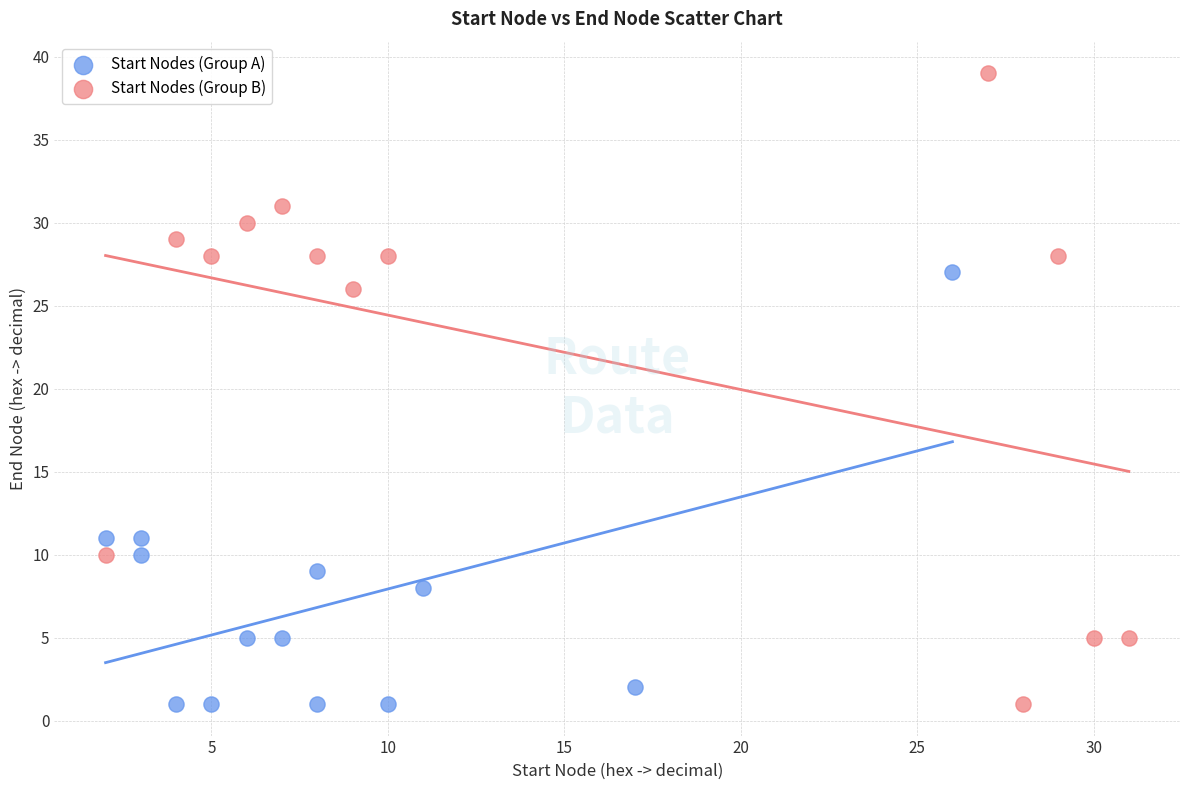

Which series has the widest spread of Y values?

Start Nodes (Group B)